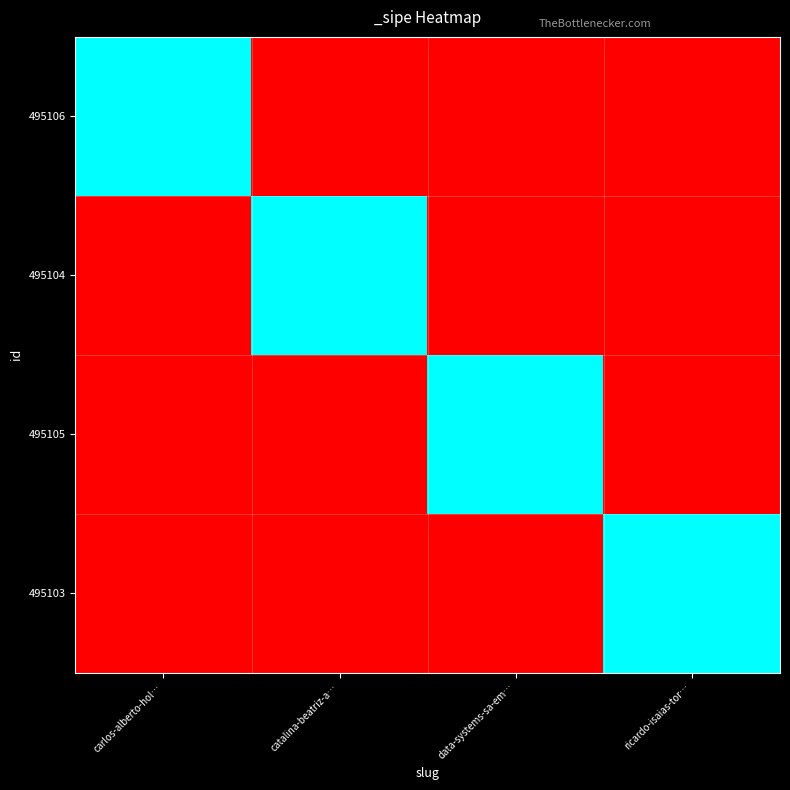

Rank the series at carlos-alberto-hol… from highest to lowest value.

495106, 495104, 495105, 495103